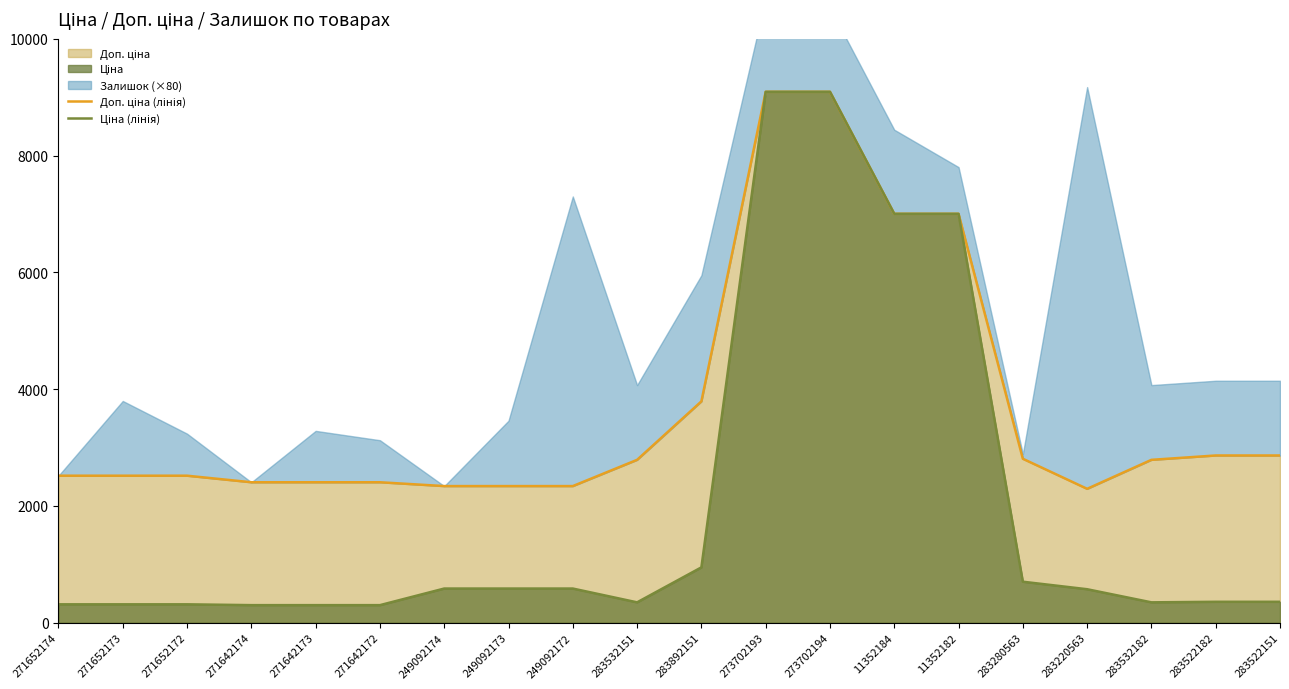

At which label does Доп. ціна (лінія) first exceed 2789?

283532151